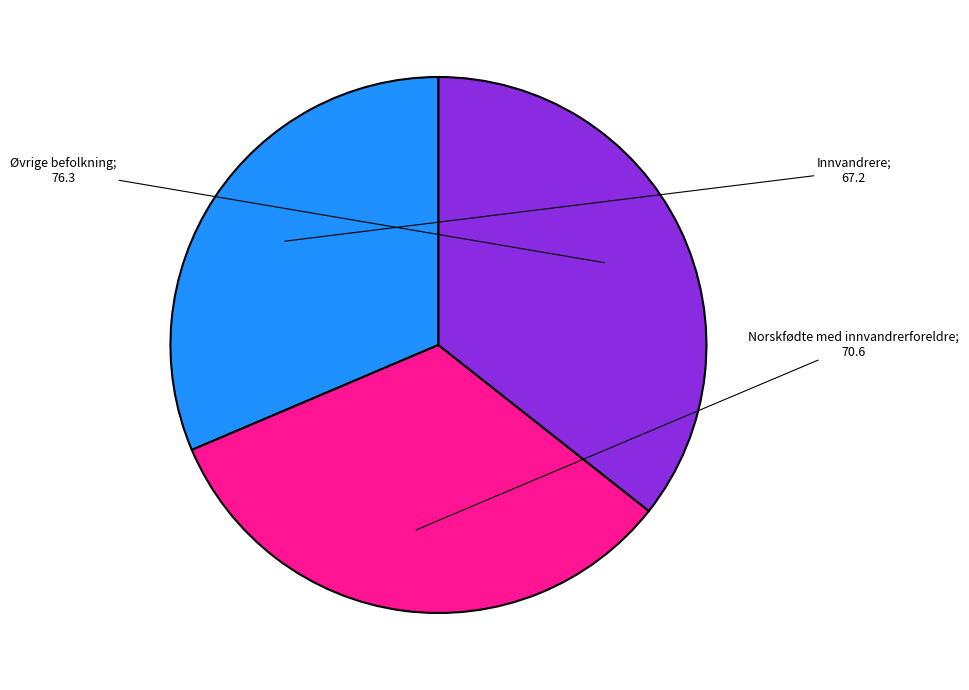

Is there a majority slice in this chart?

No